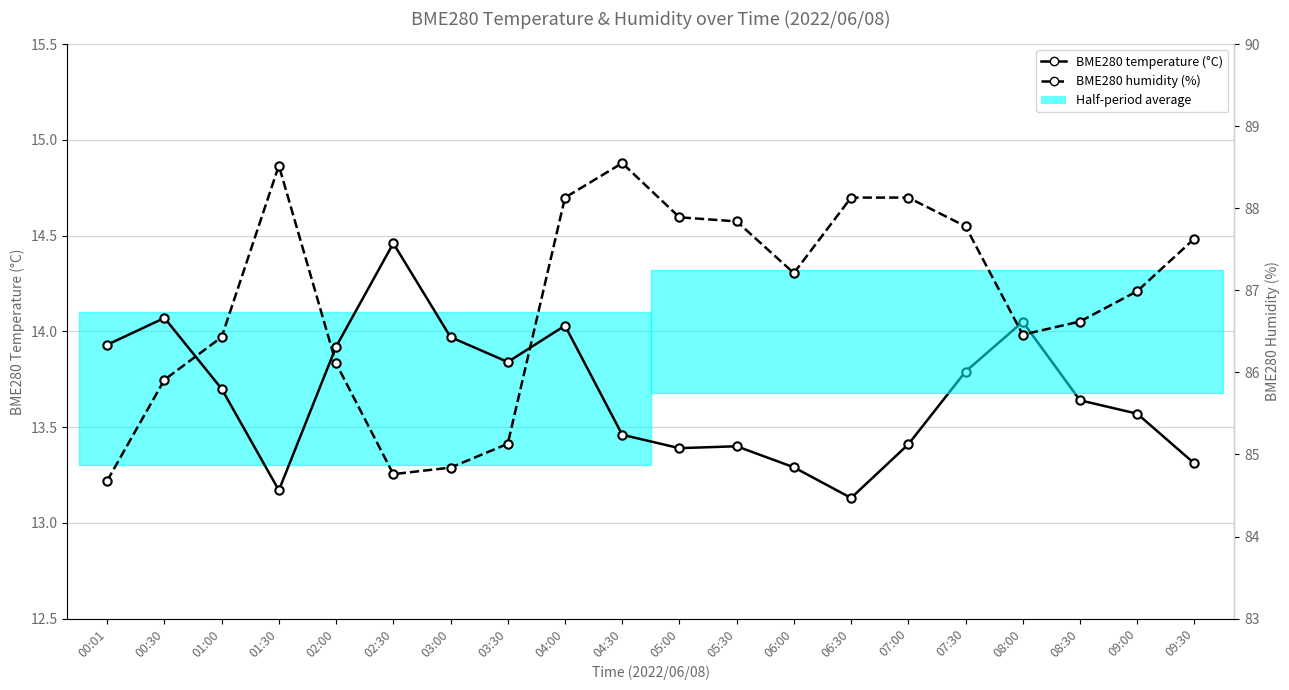

List the series in order of their peak value, highest first.

BME280 humidity (%), BME280 temperature (°C)